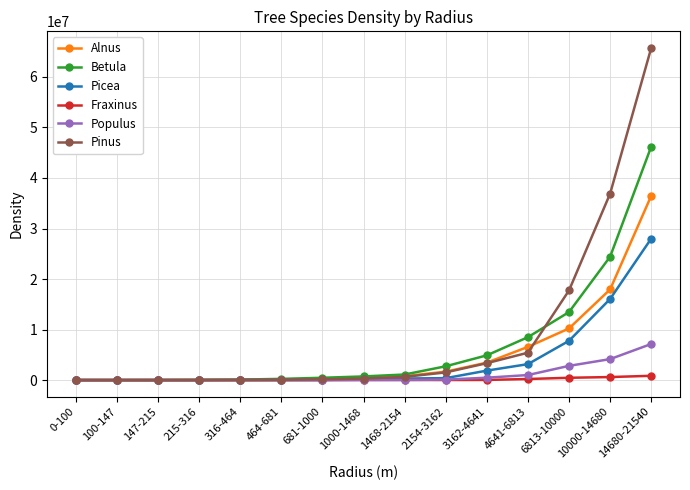

What is the difference between the maximum and minimum values in the Populus series?

7145611.3